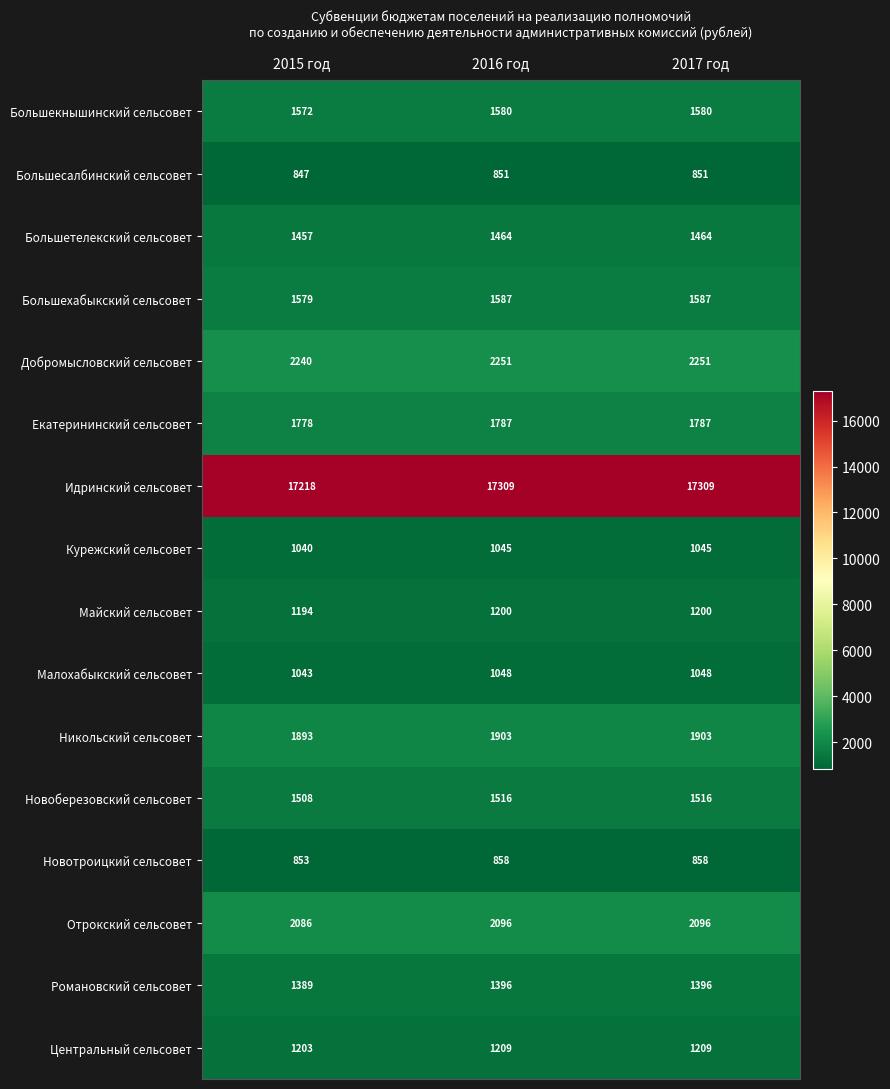

Is the value of Романовский сельсовет at 2016 год greater than the value of Малохабыкский сельсовет at 2015 год?

Yes